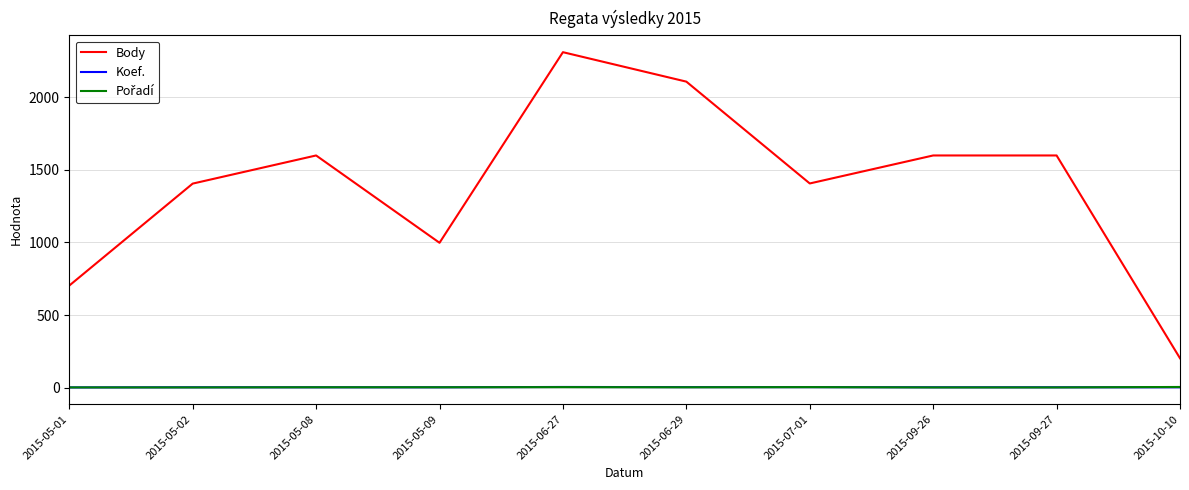

Which series has the widest spread of values?

Body